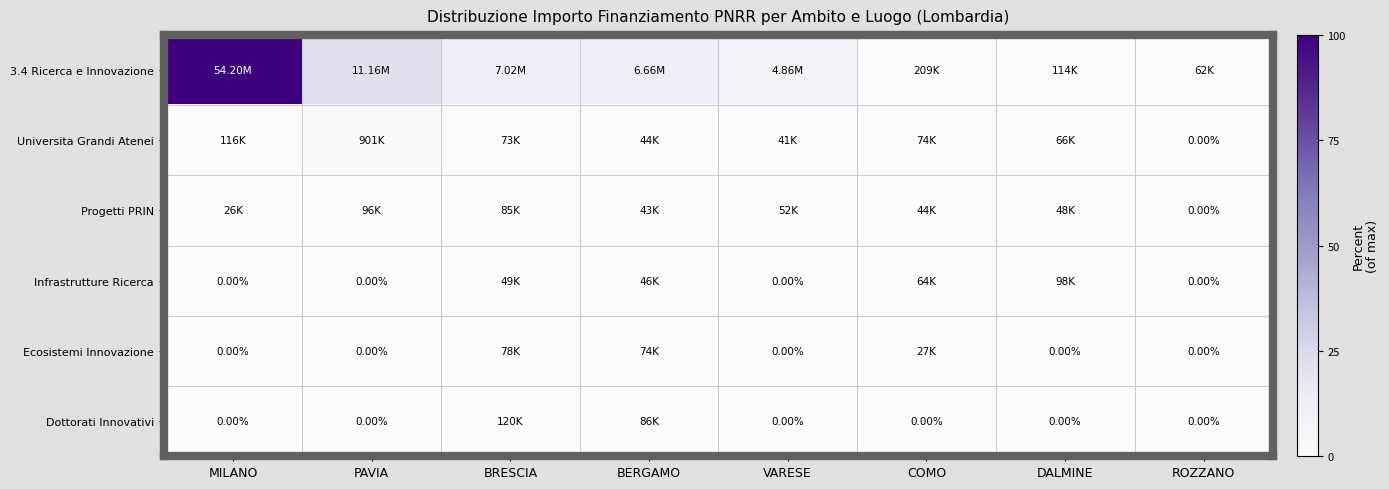

Which series has the widest spread of values?

3.4 Ricerca e Innovazione